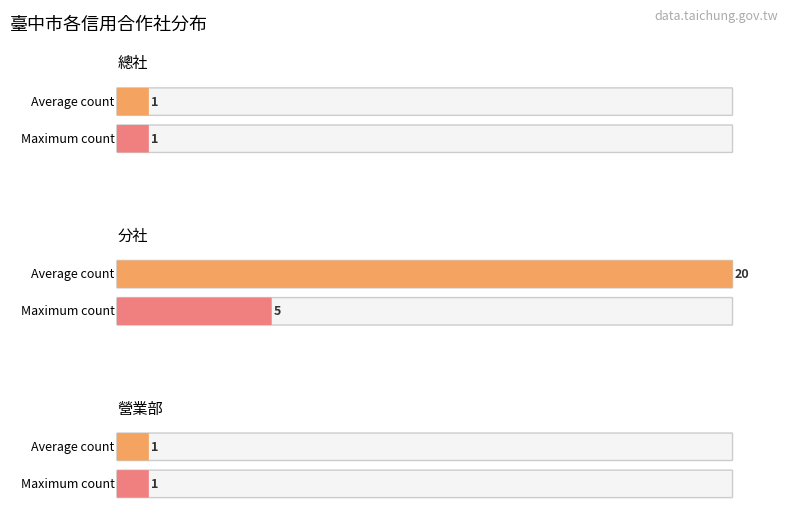

Does the chart contain stacked bars?

No